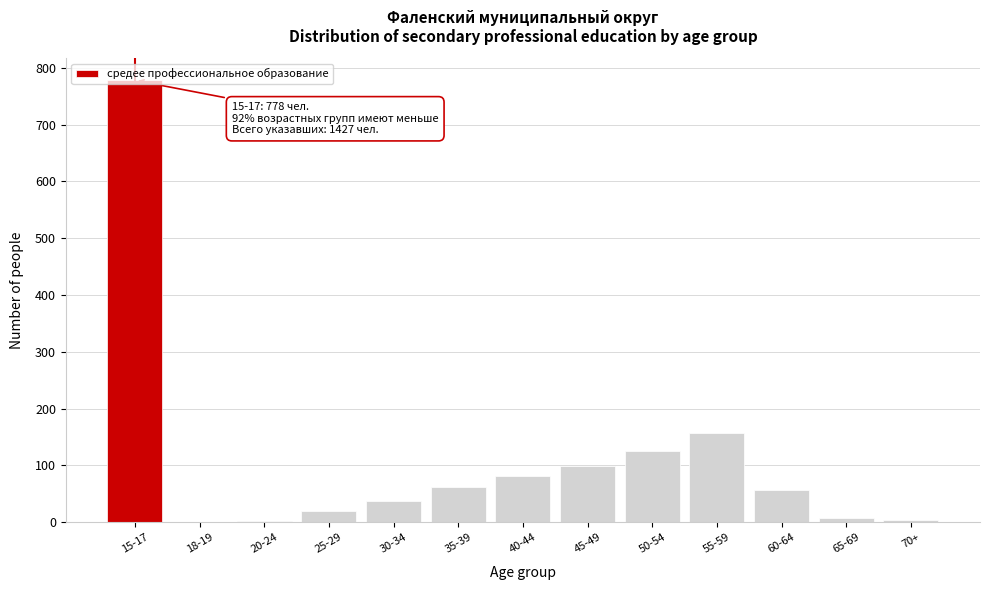

Approximately how many times larger is the value at 40-44 compared to 55-59?

0.5